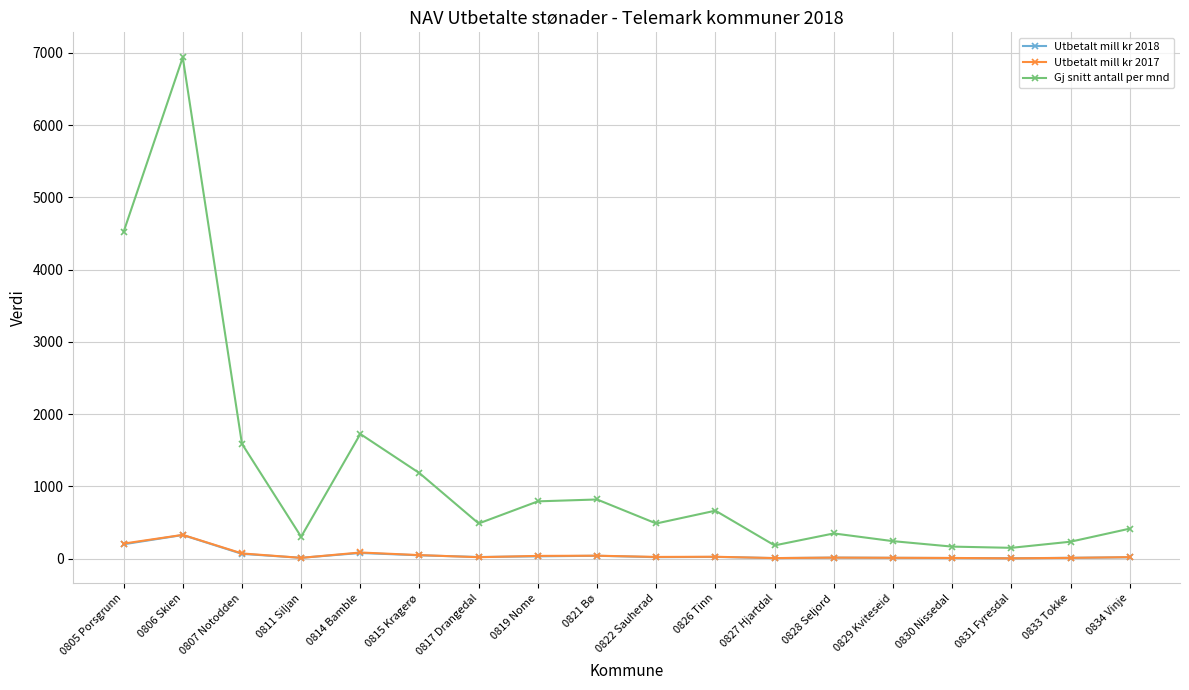

Where does the Gj snitt antall per mnd series first go above 487?

0805 Porsgrunn